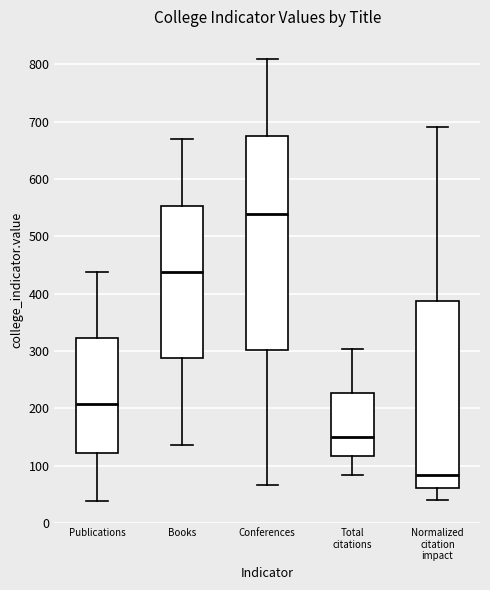

Reading left to right, read every box against the y-axis: the position of its median line, the range the box covers, and the ends of its whiskers. The values are not printed on the chart, so give them approximately, as read against the axis.

Publications: median 210, box 120 to 320, whiskers 40 to 440
Books: median 440, box 290 to 550, whiskers 140 to 670
Conferences: median 540, box 300 to 670, whiskers 70 to 810
Total citations: median 150, box 120 to 230, whiskers 80 to 300
Normalized citation impact: median 80, box 60 to 390, whiskers 40 to 690